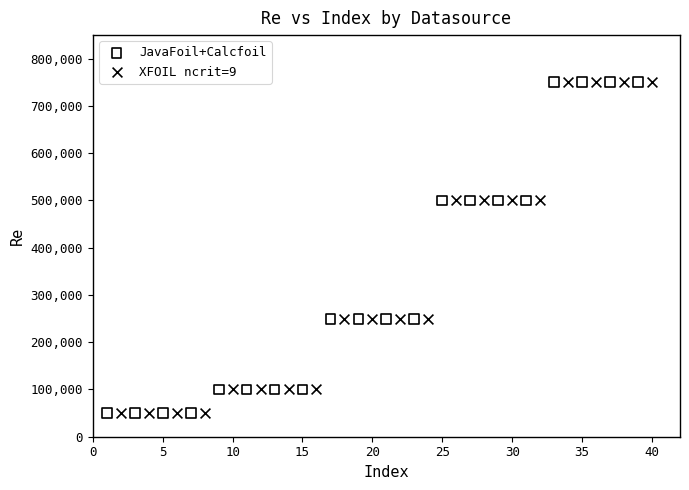

What are all the series names shown in the legend?

JavaFoil+Calcfoil, XFOIL ncrit=9